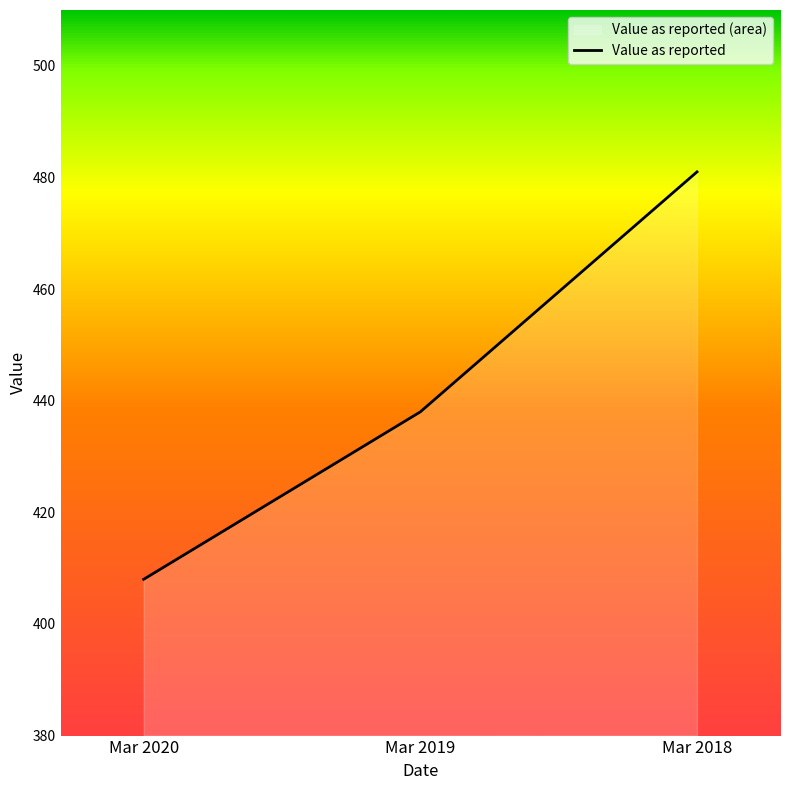

Is it true that the value at Mar 2018 is 203?

False